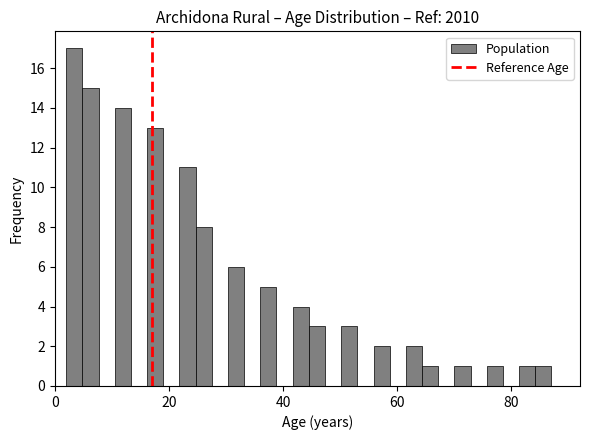

Around what value on the x-axis is the tallest bar? Give the approximate position of its centre, as read against the axis.

4